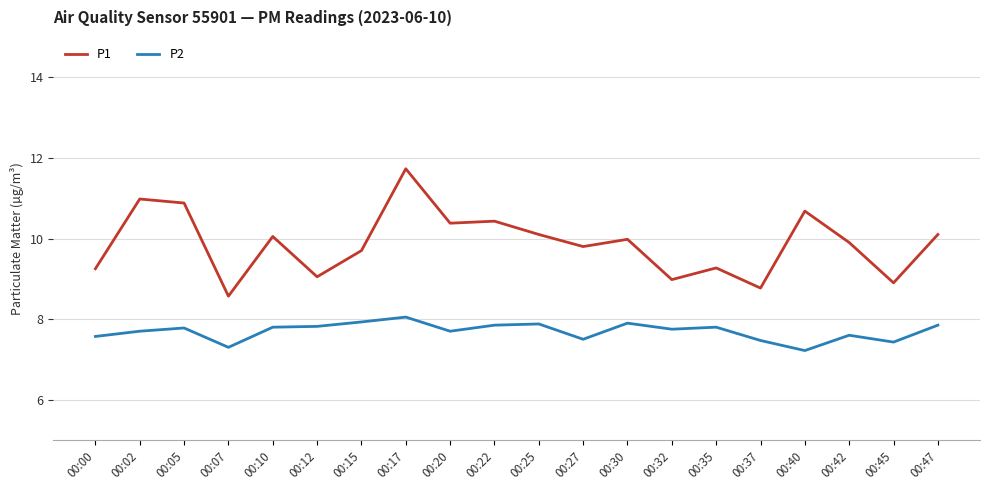

True or false: P1 and P2 cross at least once.

False